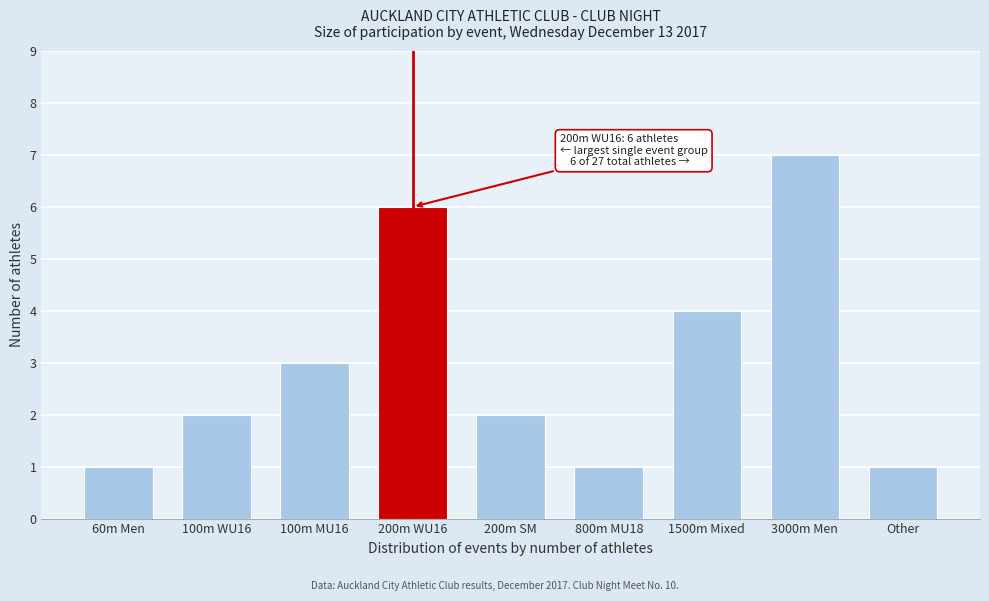

Reading left to right, extract all data points from this chart.

1	2	3	6	2	1	4	7	1